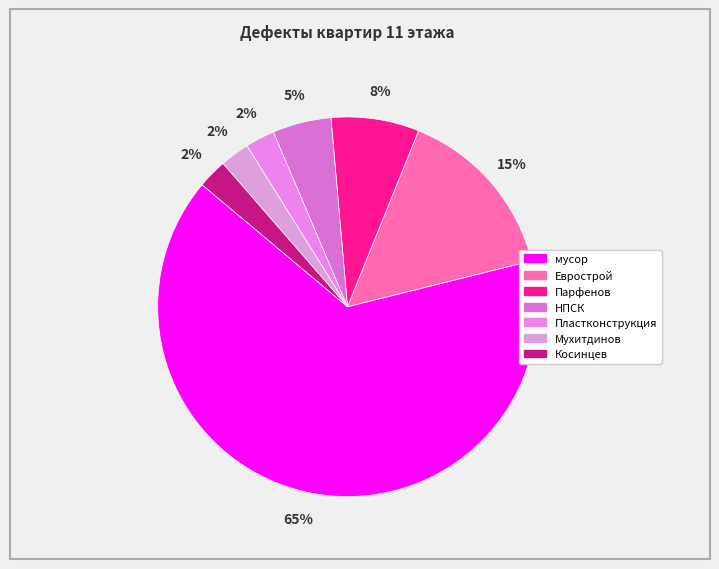

Which has a higher value, Пластконструкция or НПСК?

НПСК